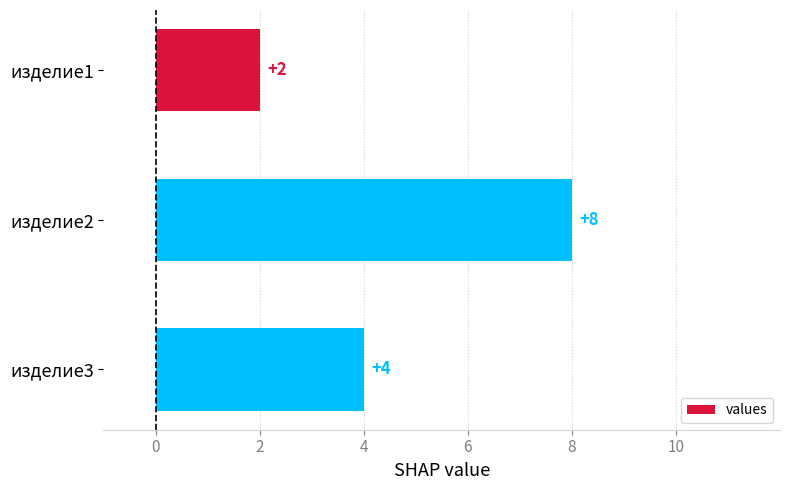

Where is the data nearest to the value 5?

изделие3